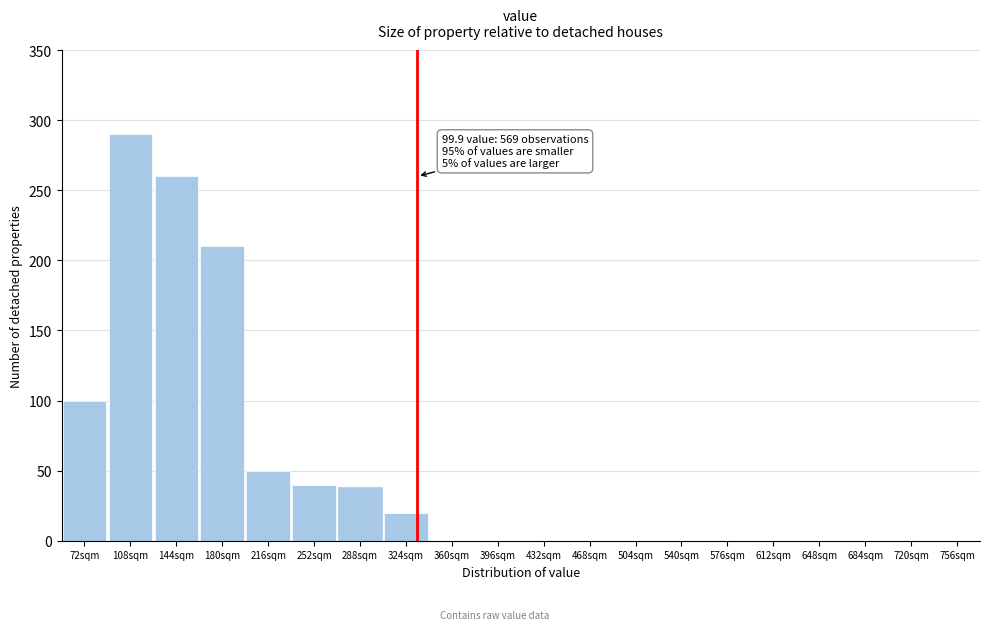

Reading right to left, transcribe all the data shown in this chart.

756sqm=0	720sqm=0	684sqm=0	648sqm=0	612sqm=0	576sqm=0	540sqm=0	504sqm=0	468sqm=0	432sqm=0	396sqm=0	360sqm=0	324sqm=20	288sqm=38	252sqm=40	216sqm=50	180sqm=210	144sqm=260	108sqm=290	72sqm=100